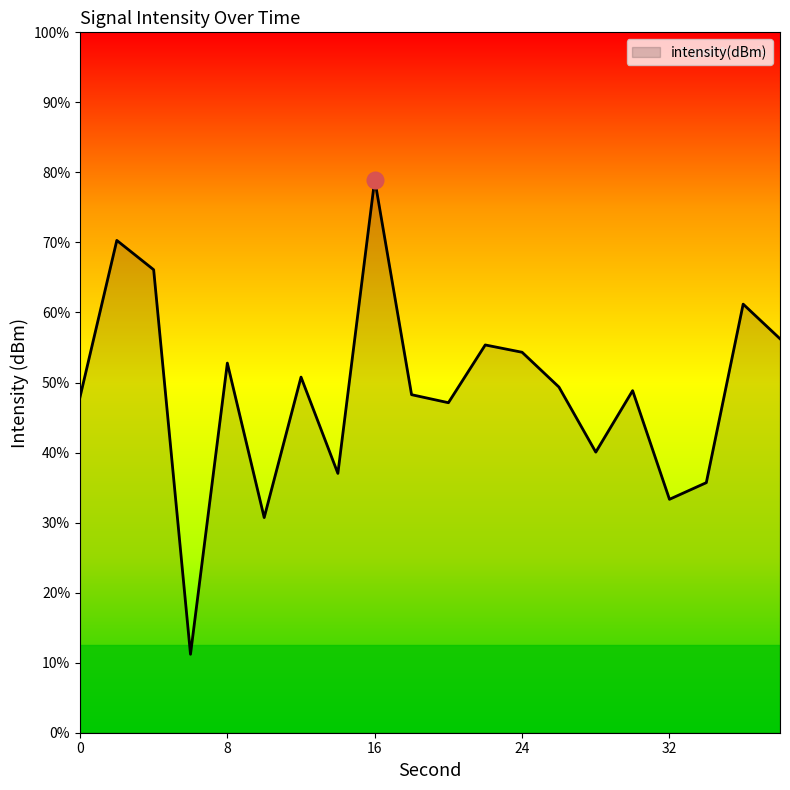

What is the approximate value at 14?

-123.0